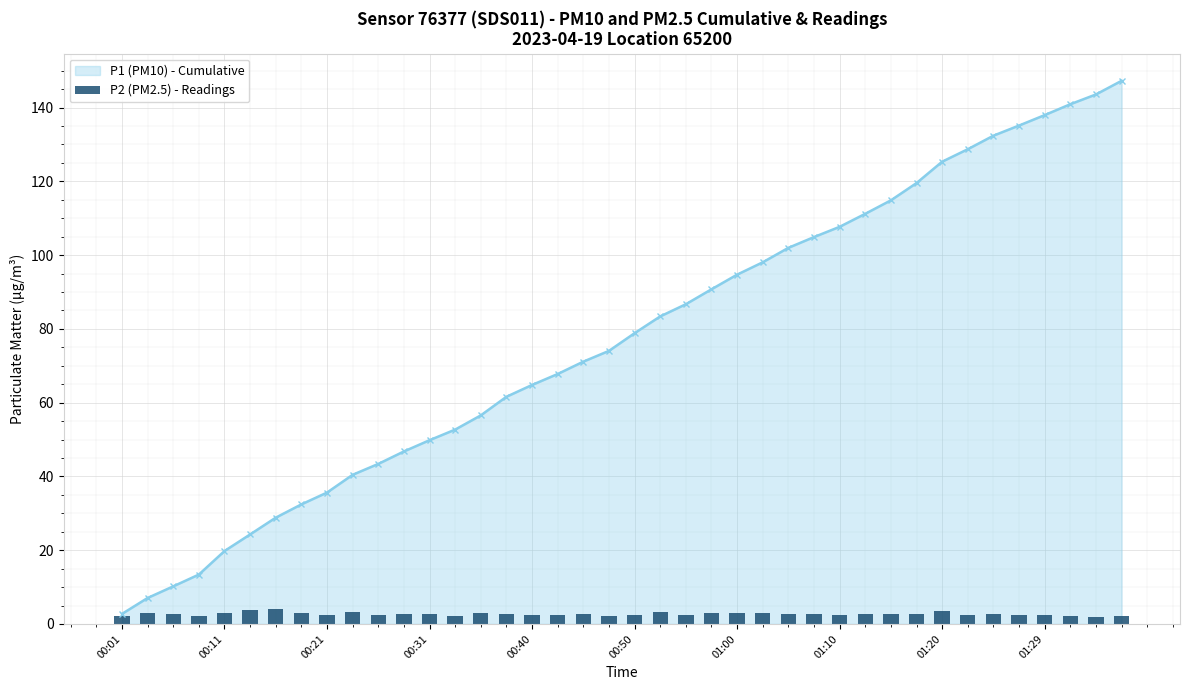

Does the chart contain stacked bars?

No